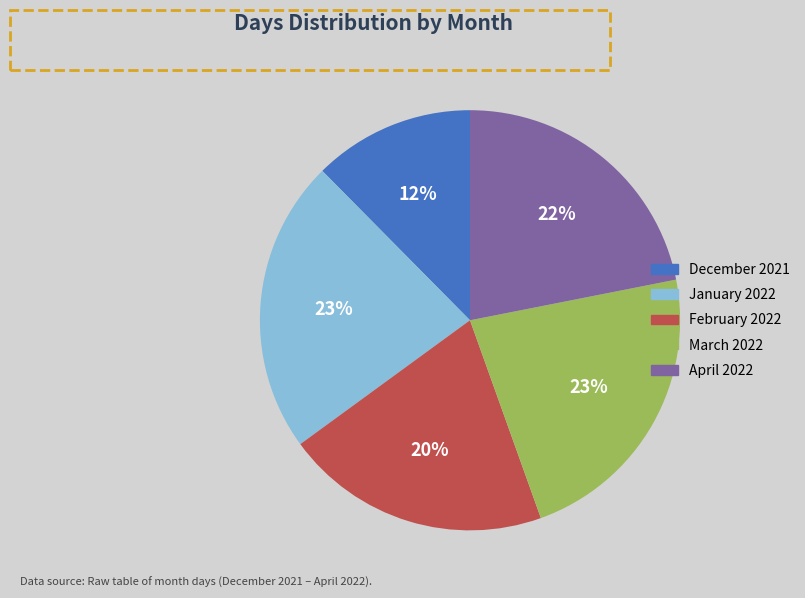

Between January 2022 and February 2022, which is larger?

January 2022